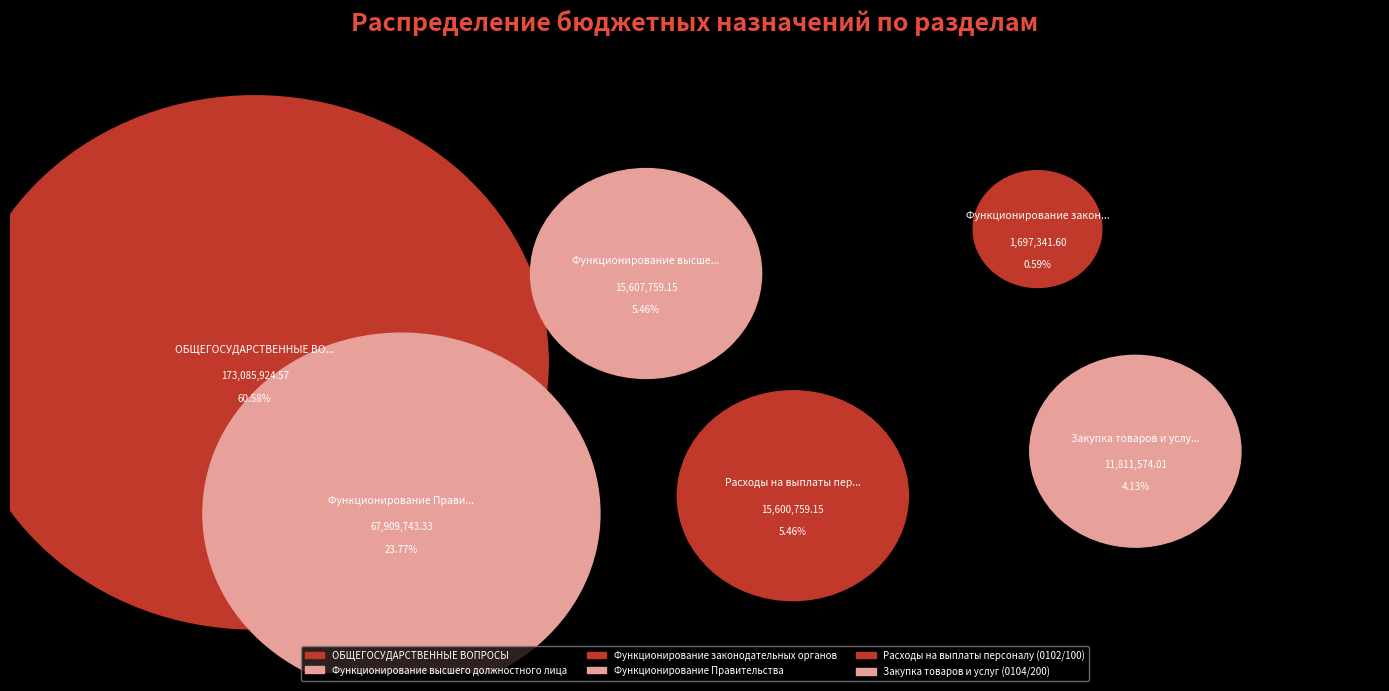

To the nearest percent, what is the average slice percentage?

17%